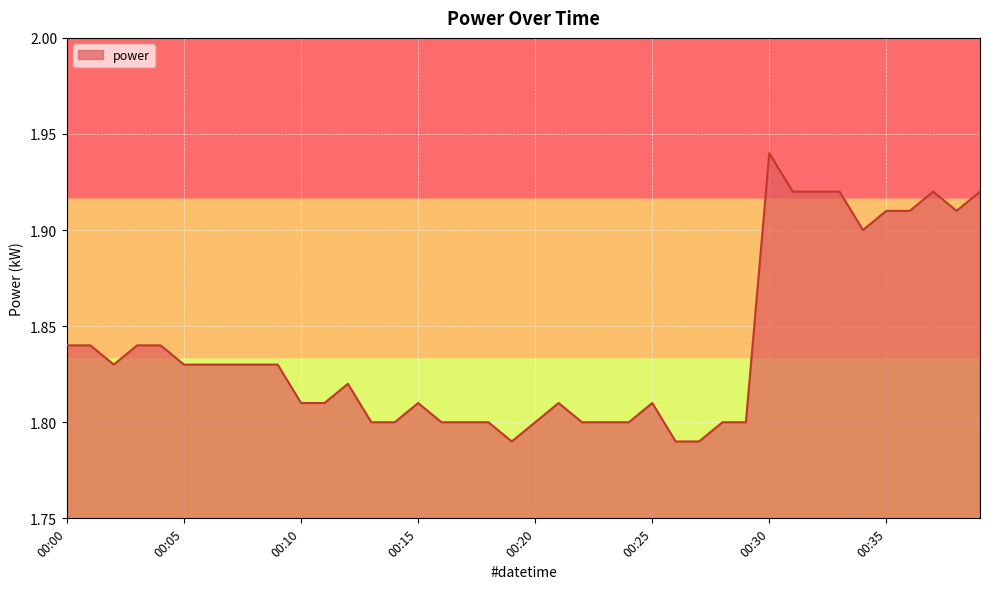

How many lines are shown in the chart?

1